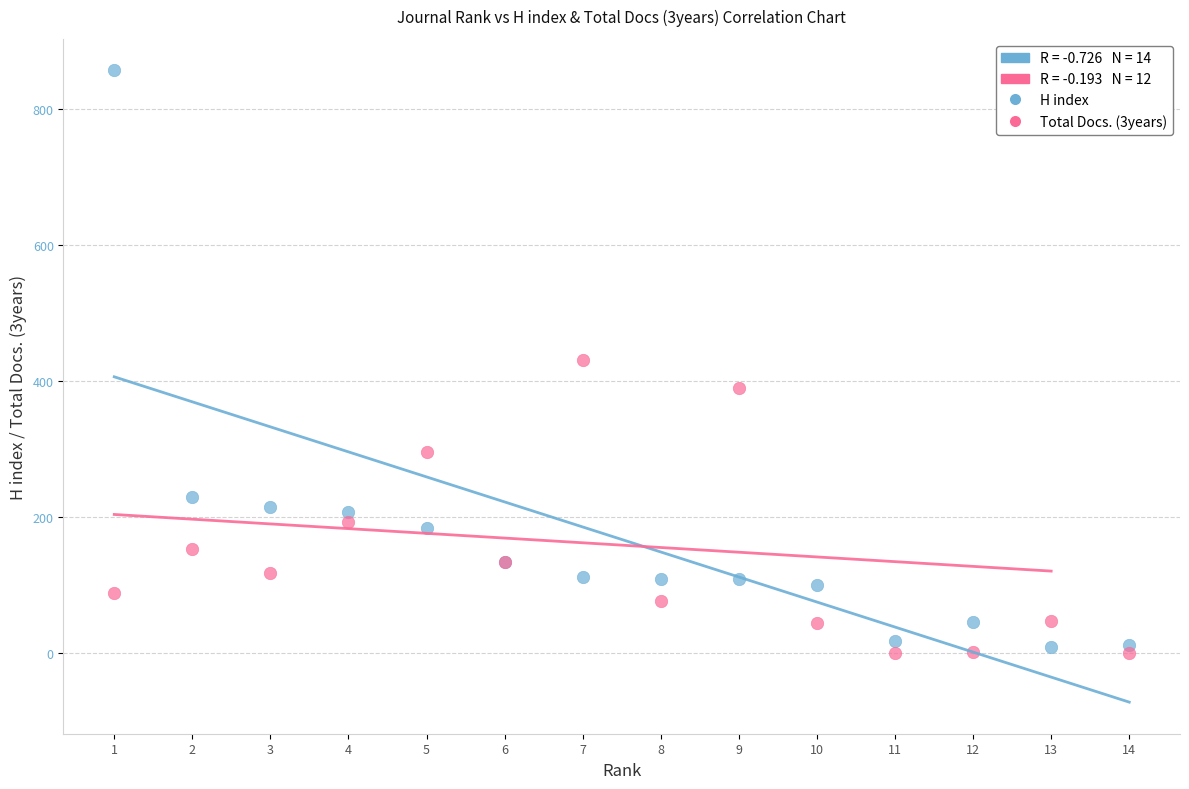

What is the X range (max minus min) for the scatter plot?

13